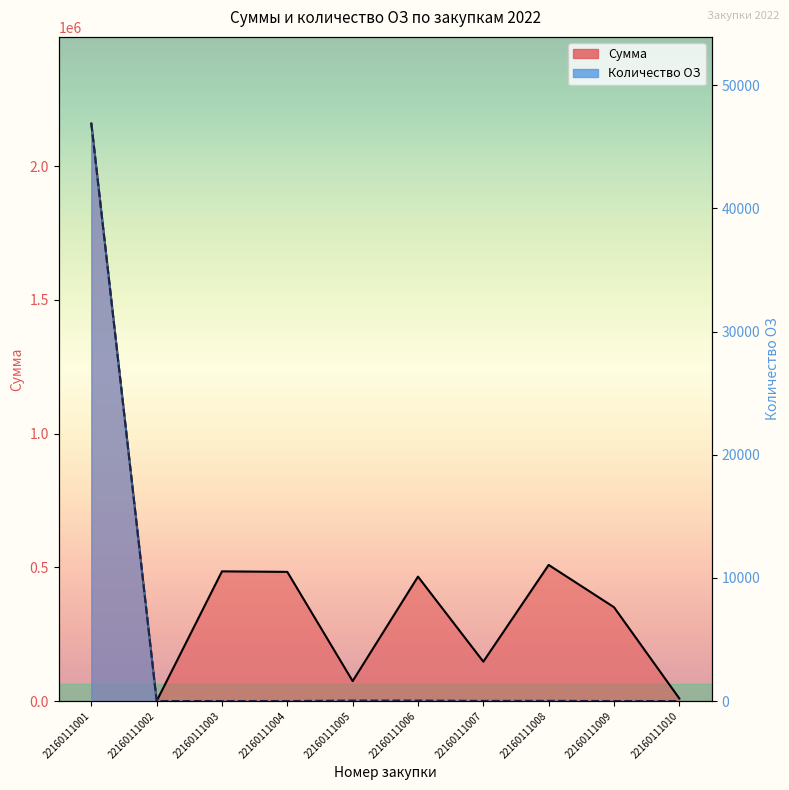

True or false: Количество ОЗ has a value of 1.0 at 22160111004.

True